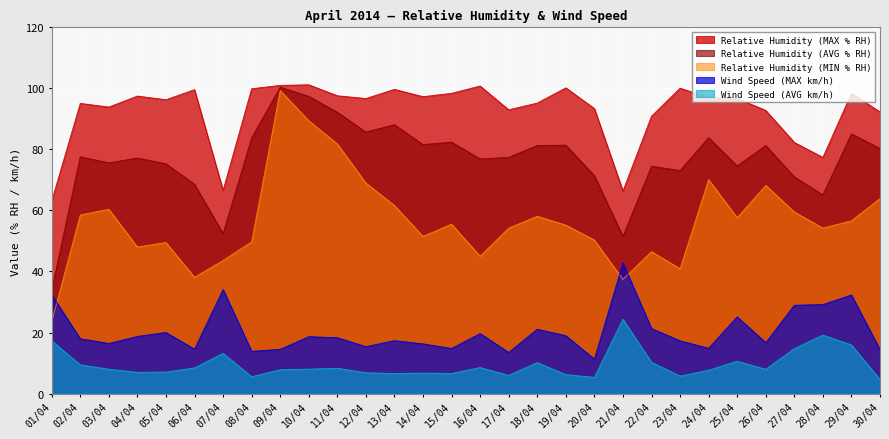

Where does the Relative Humidity (MIN % RH) series first go above 55?

02/04